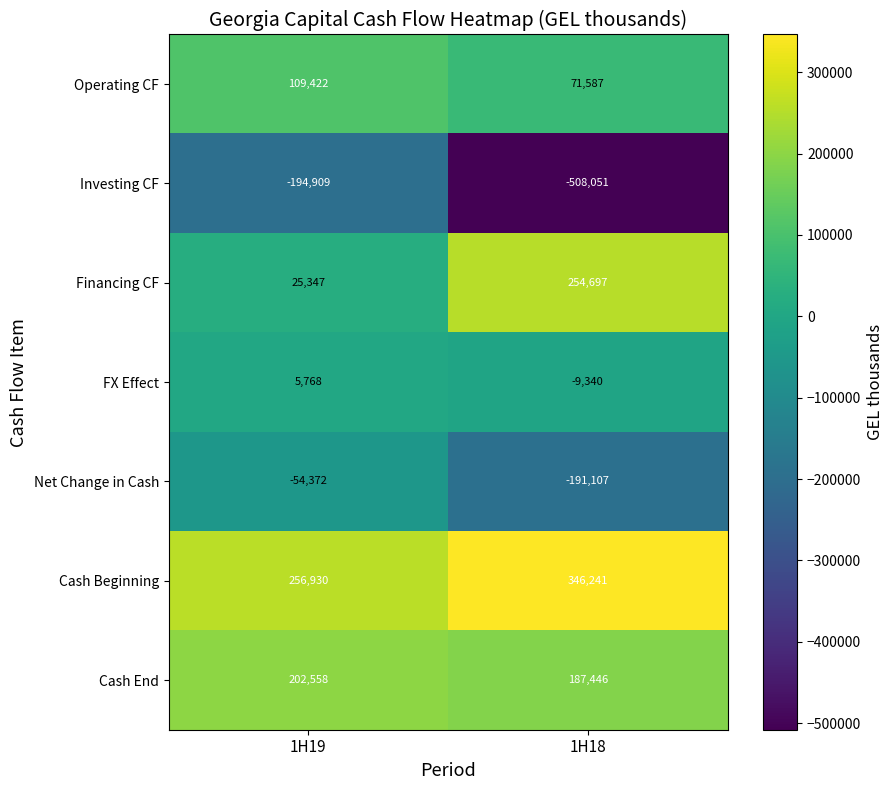

Is the value of Cash End at 1H19 greater than the value of Investing CF at 1H18?

Yes